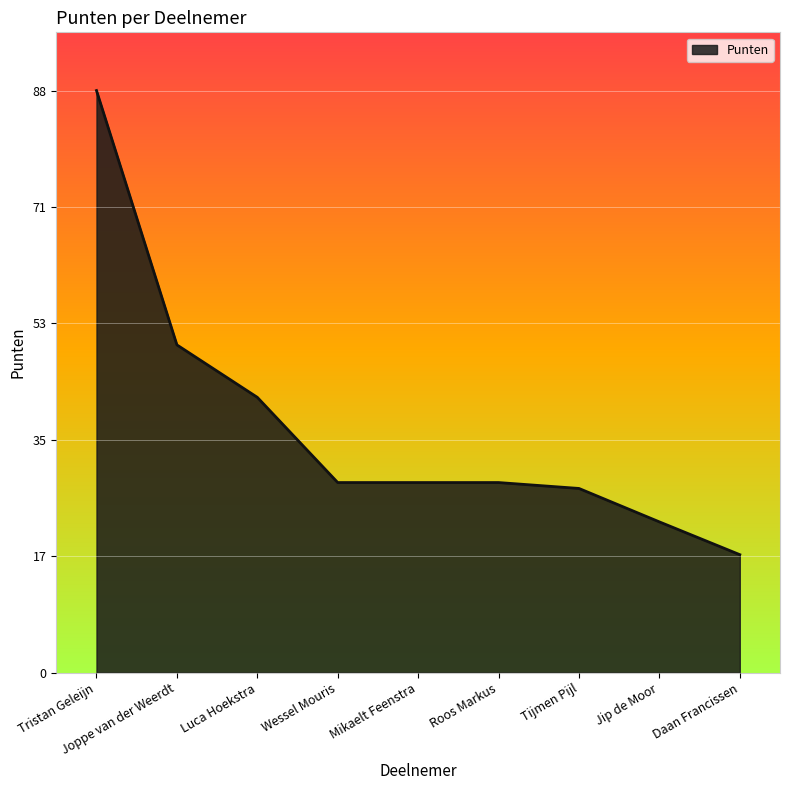

Which category has the highest value across all series?

Tristan Geleijn